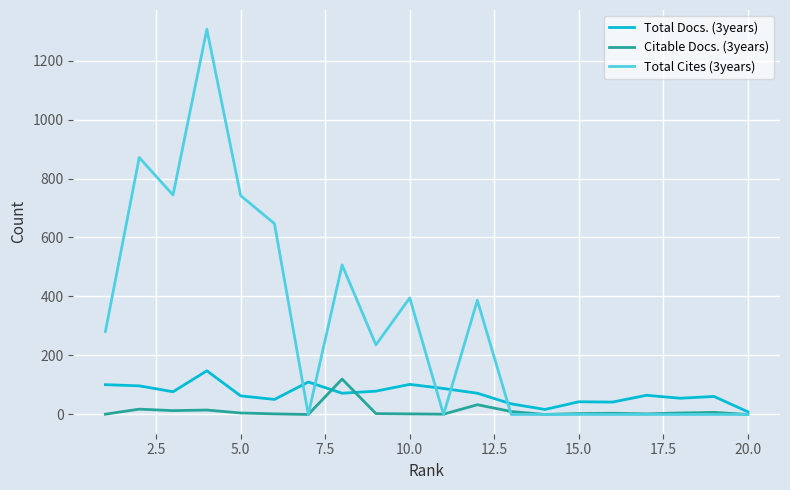

What is the maximum value shown in the chart?

1306